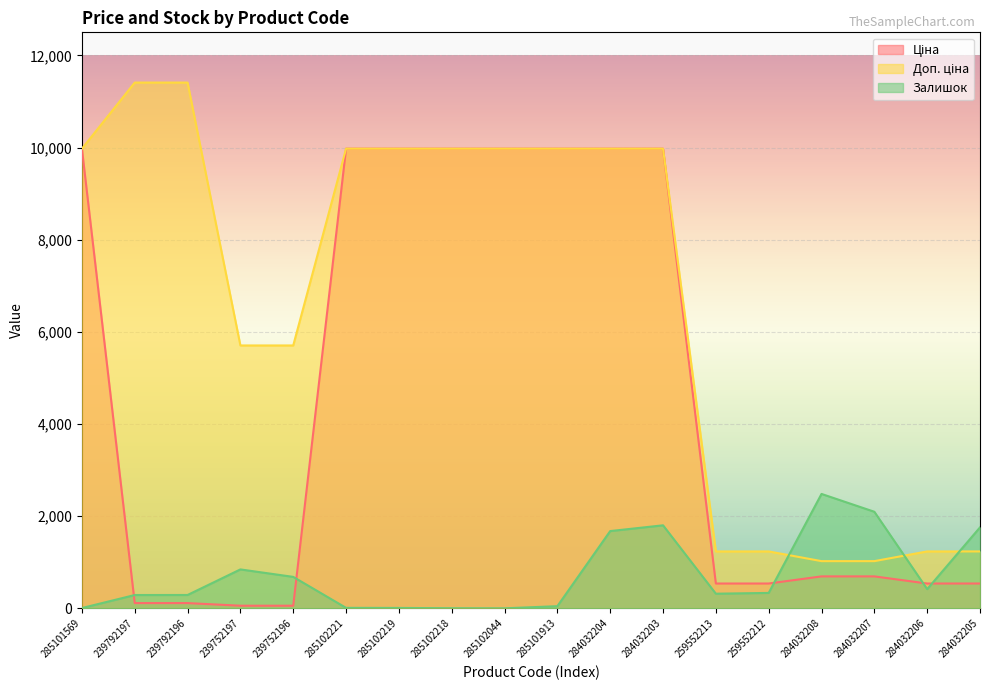

What is the maximum value shown in the chart?

11410.0